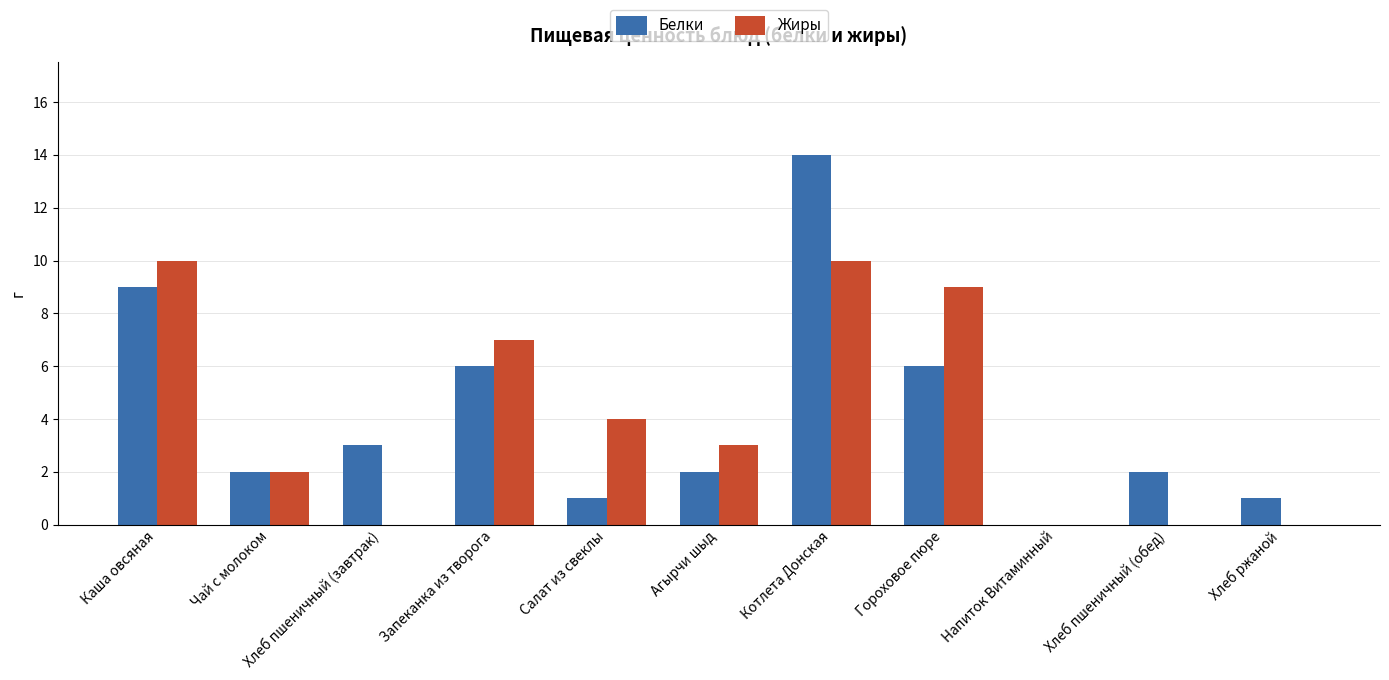

How many series are shown in this chart?

2